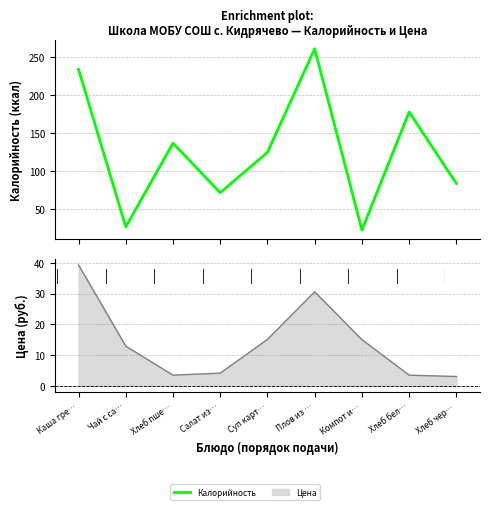

What is the change in value from Чай с са… to Хлеб чер…?

+57